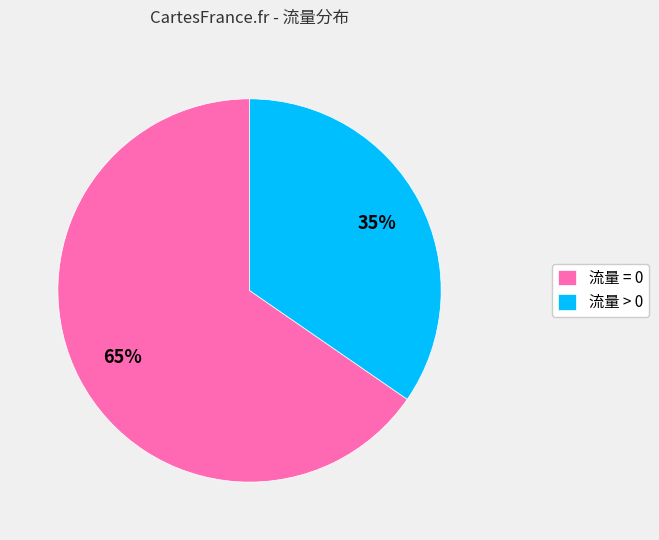

How many segments does this pie chart have?

2